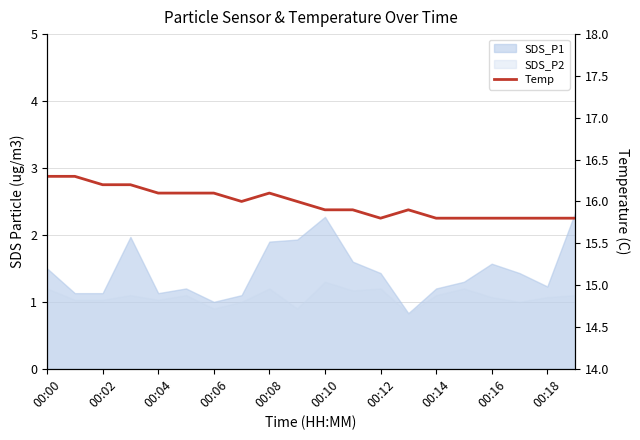

True or false: the data shows 15.8 at 00:14.

True